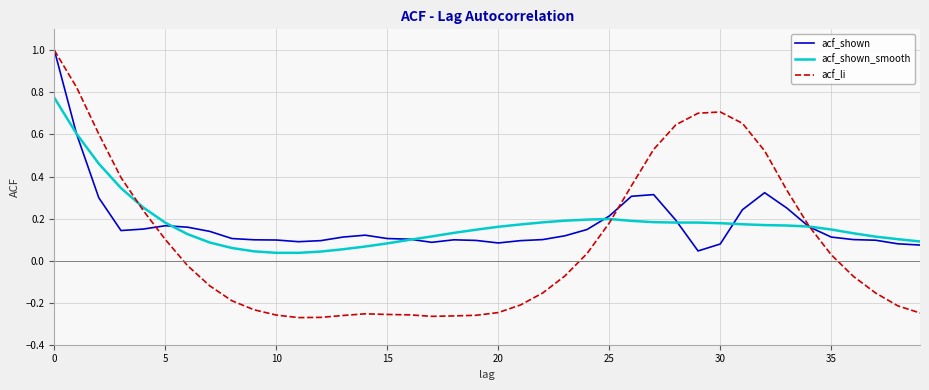

Which series has the largest range (max minus min)?

acf_li